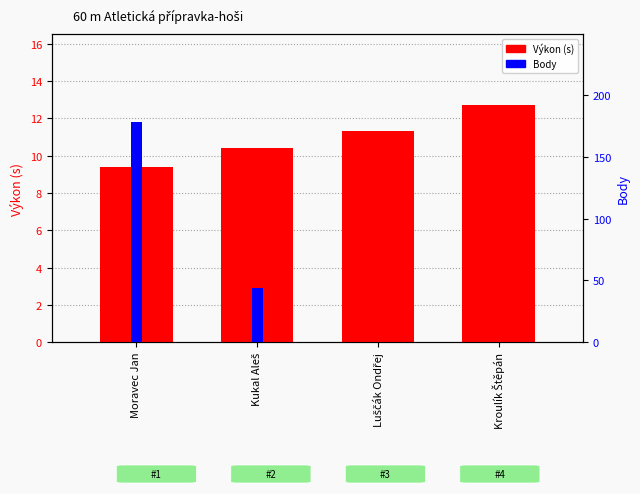

At which category is the sum across all series the highest?

Moravec Jan